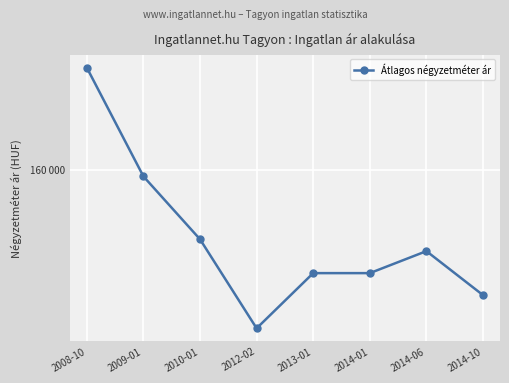

What is the greatest value displayed?

171428